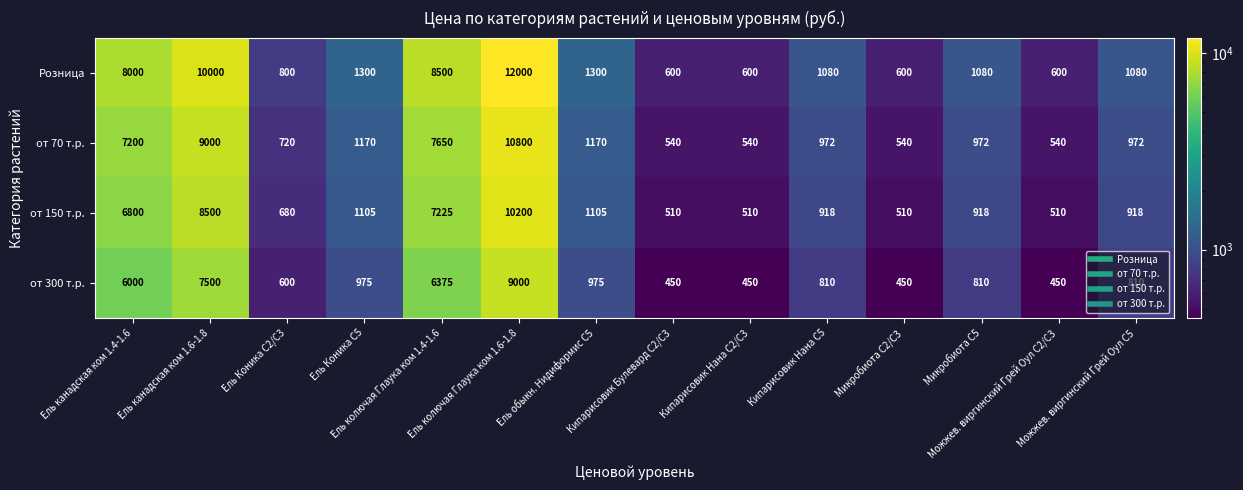

Which series has the widest spread of values?

Розница